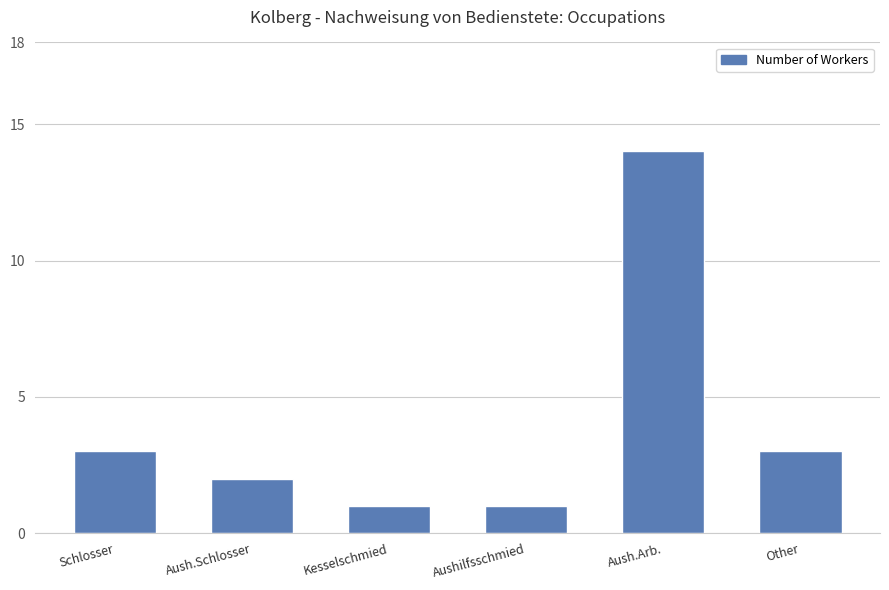

What is the ratio of the value at Schlosser to the value at Other?

1.0